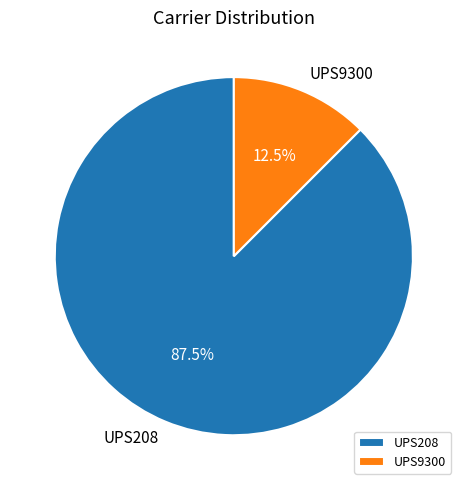

To the nearest percent, what is the difference between the UPS208 and UPS9300 slice percentages?

75%